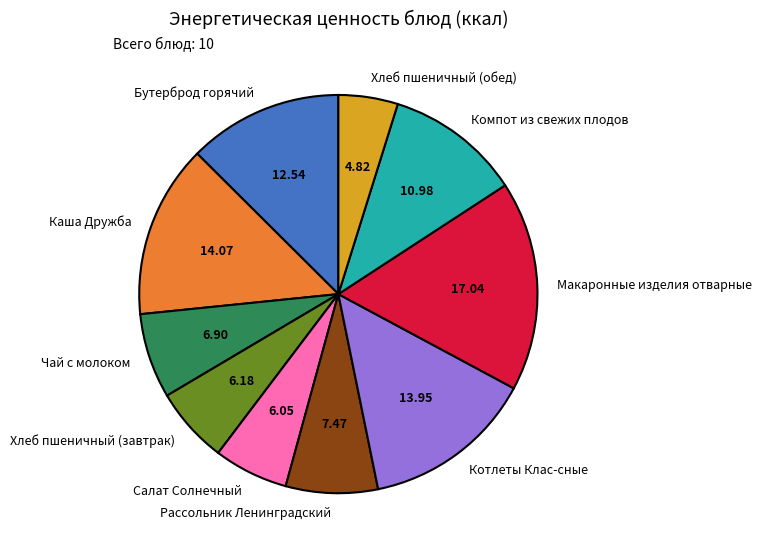

Is the sum of Хлеб пшеничный (обед) and Рассольник Ленинградский greater than half?

No